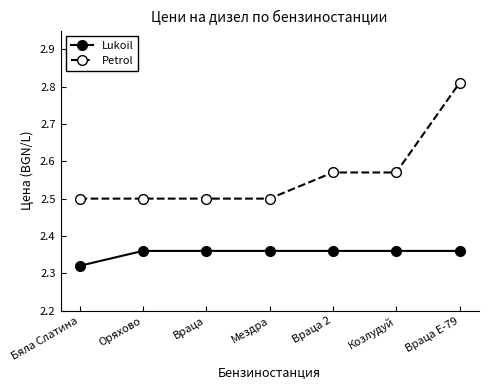

True or false: Lukoil and Petrol cross at least once.

False